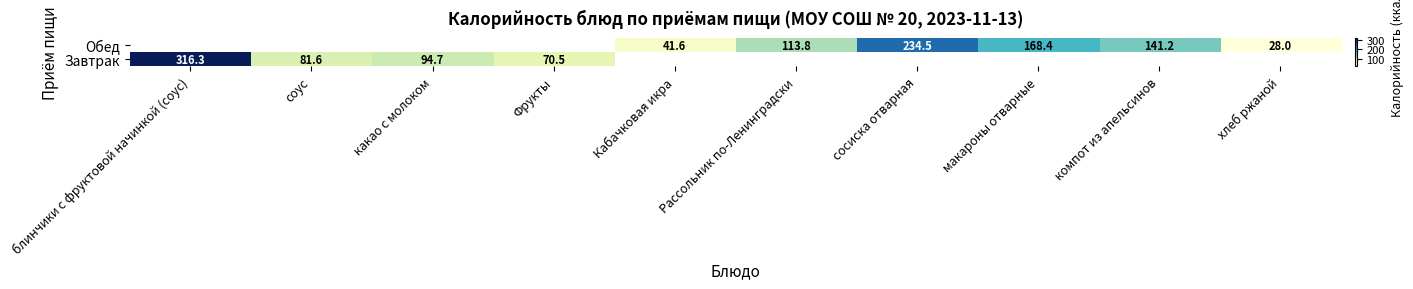

Which has a higher value, какао с молоком or компот из апельсинов?

компот из апельсинов